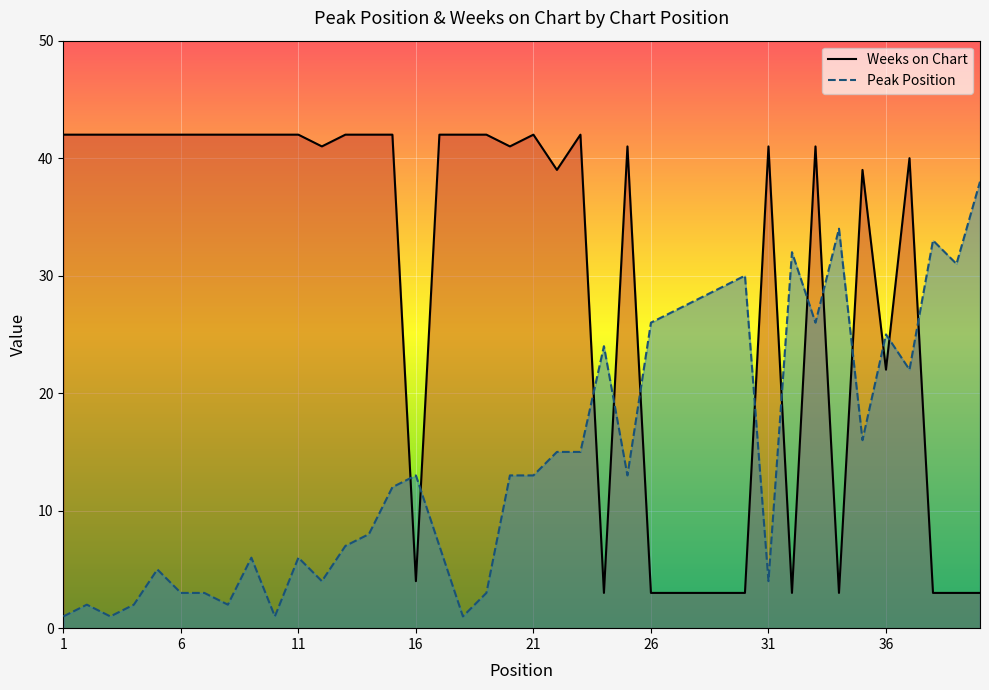

List the series in order of their overall mean, highest first.

Weeks on Chart, Peak Position